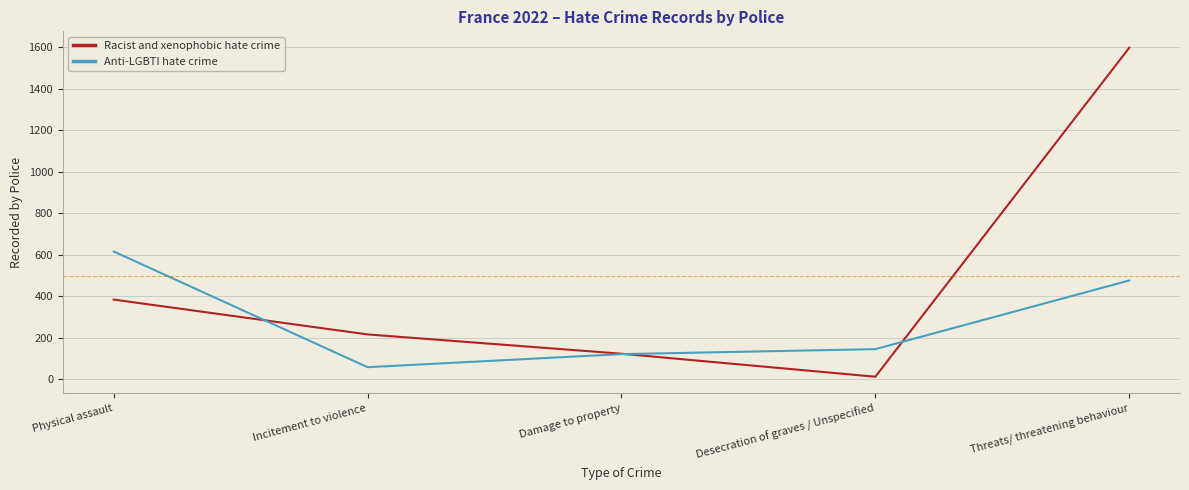

The value of Racist and xenophobic hate crime at Incitement to violence is 319. True or false?

False